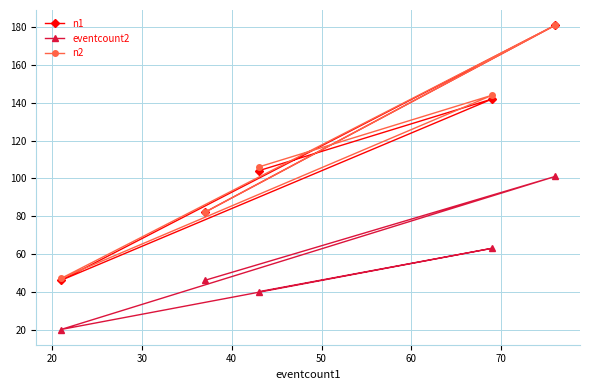

In eventcount2, how many points are higher than both neighbors (excluding endpoints)?

2